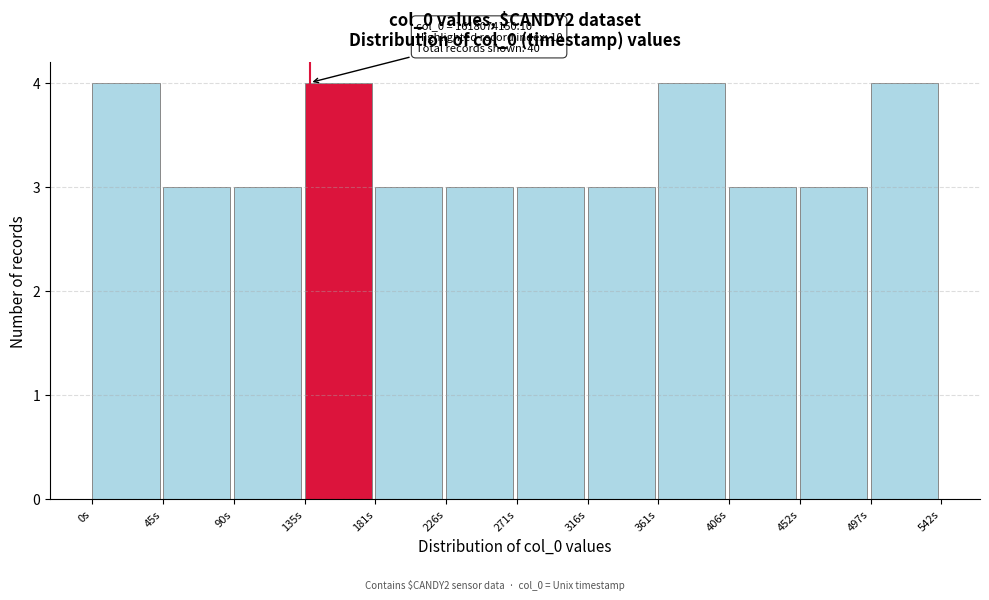

Reading left to right, what are all the values shown in this chart?

4	3	3	4	3	3	3	3	4	3	3	4